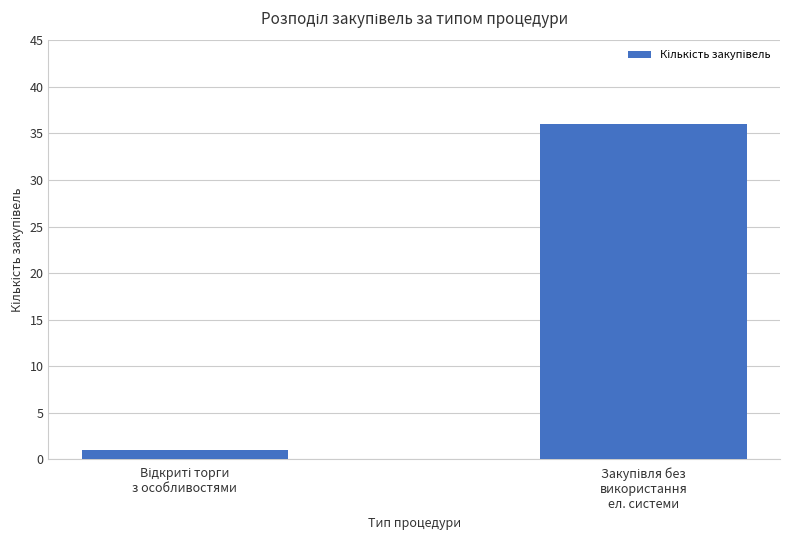

What is the maximum value shown in the chart?

36